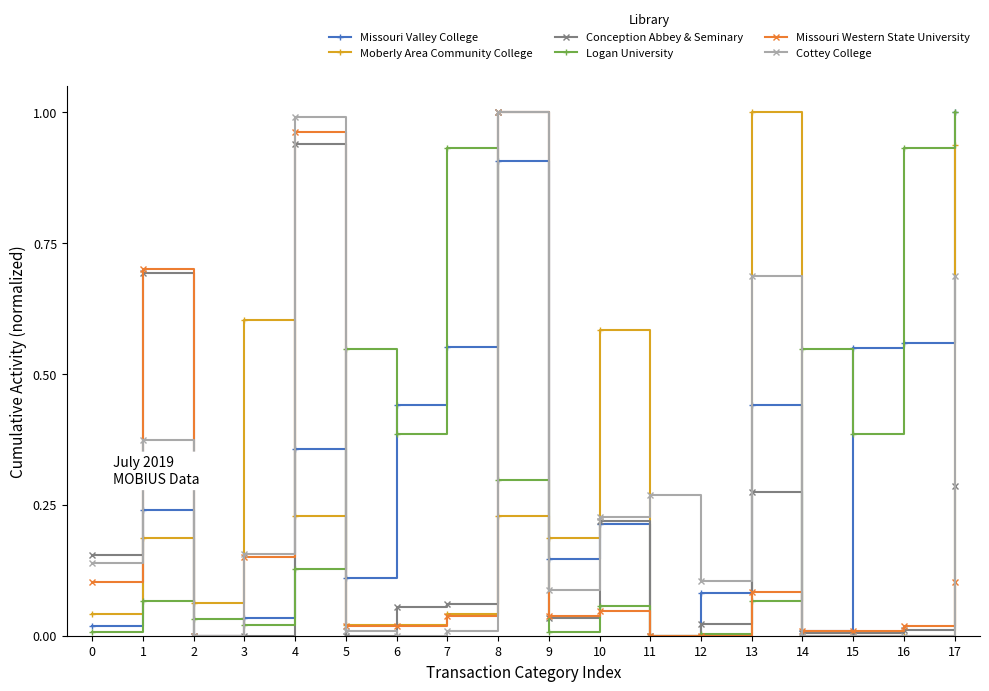

Is the value of Cottey College at 1 greater than the value of Logan University at 11?

Yes